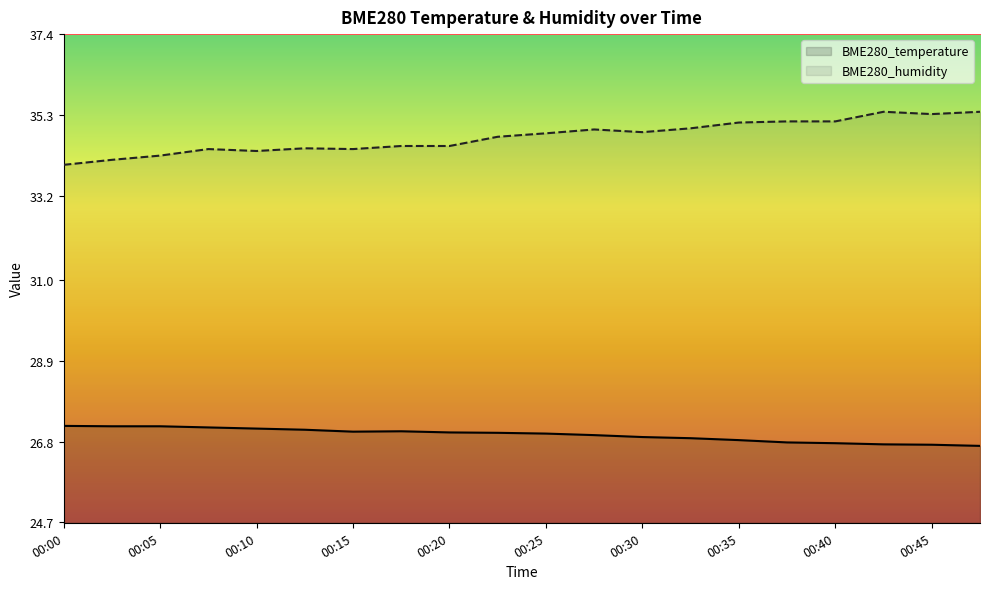

What is the sum of the BME280_humidity values at 00:02 and 00:08?

68.5